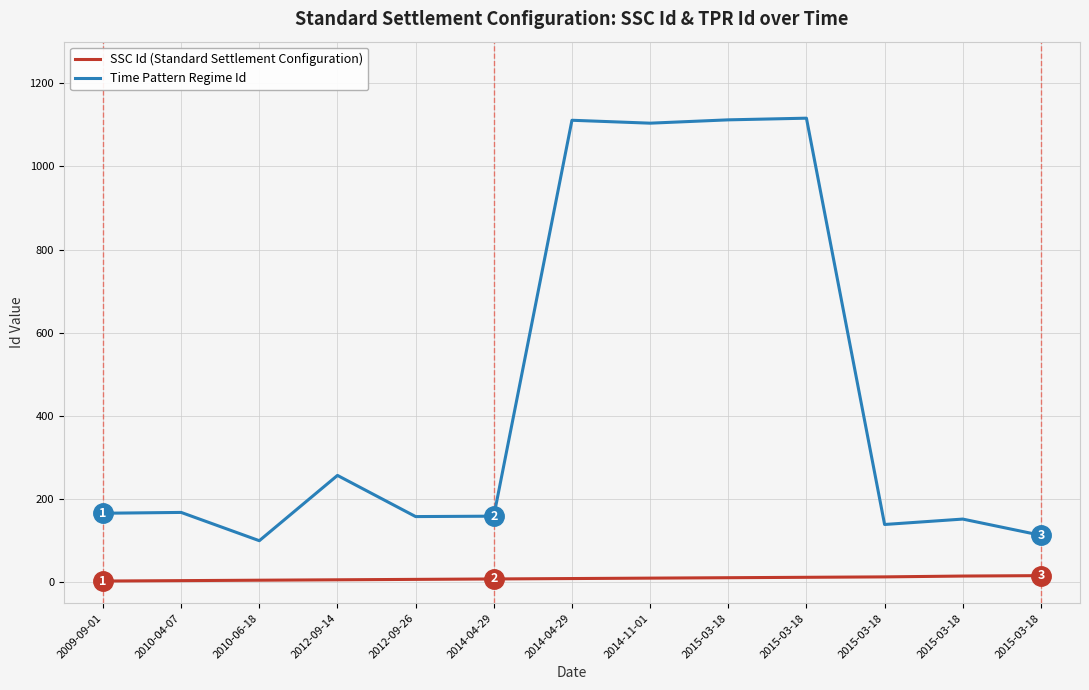

How many lines are shown in the chart?

2